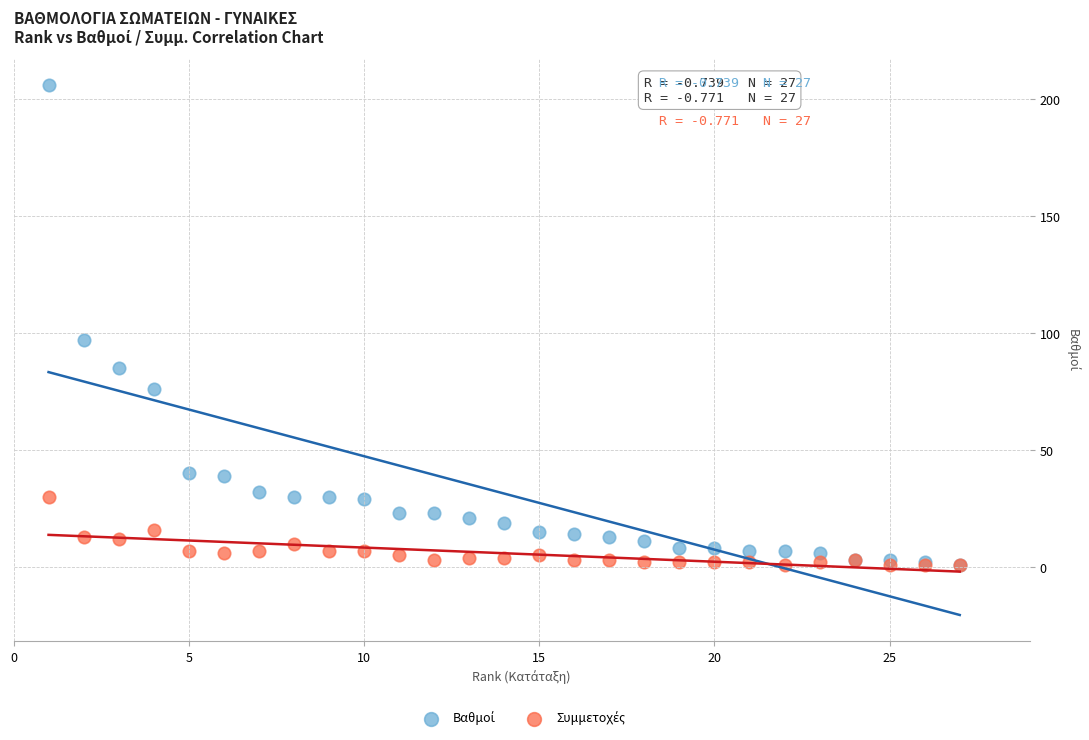

Across all series, what Y value is closest to 103?

97